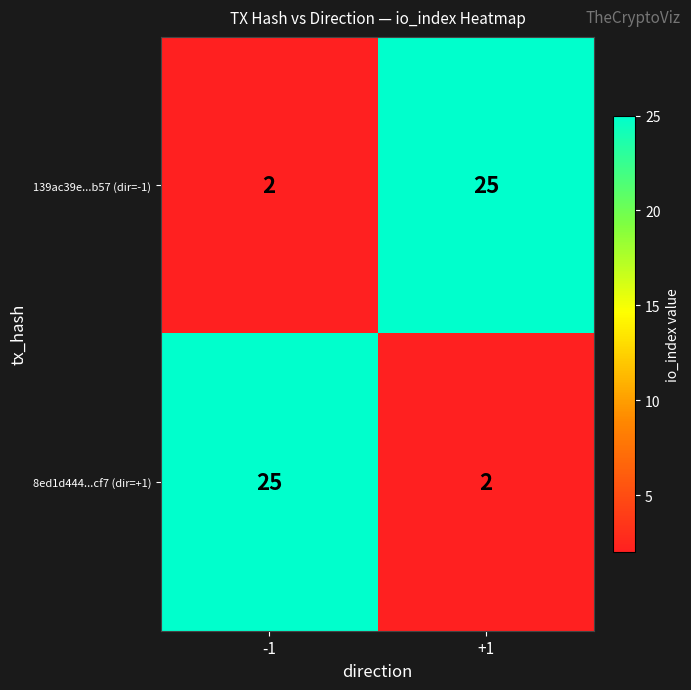

At which label is 8ed1d444...cf7 (dir=+1) closest to 13?

+1